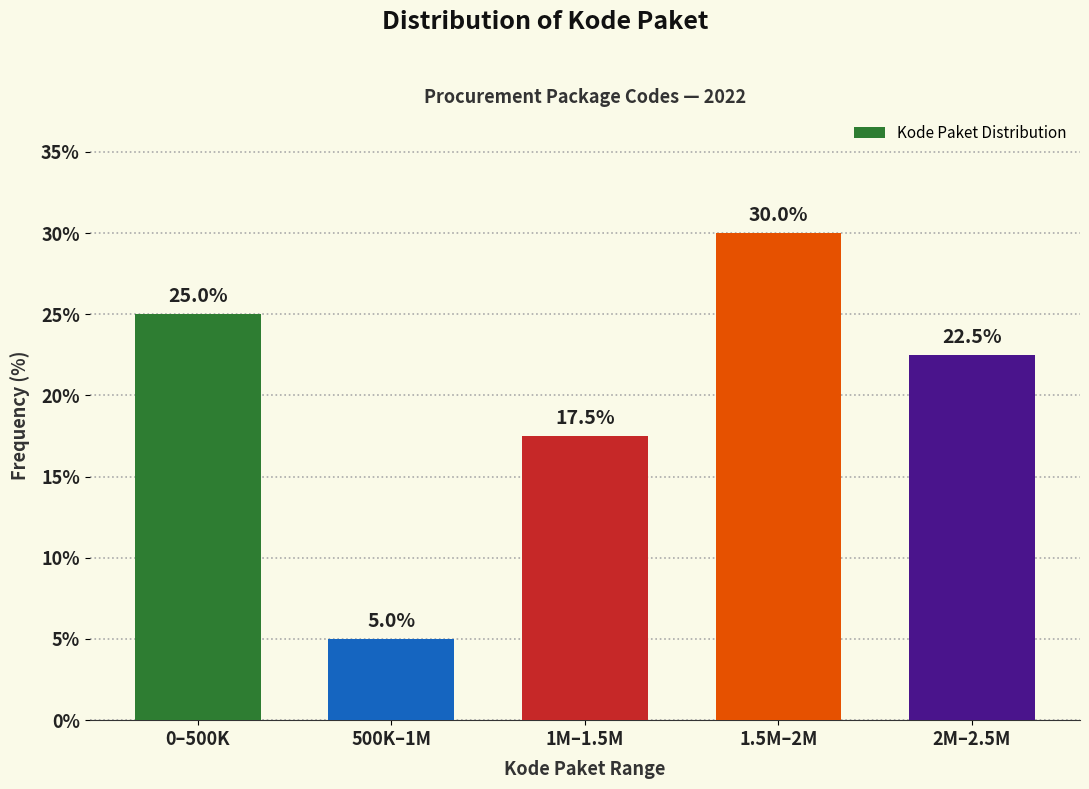

Reading right to left, what are all the values shown in this chart?

2M–2.5M=22.5	1.5M–2M=30.0	1M–1.5M=17.5	500K–1M=5.0	0–500K=25.0